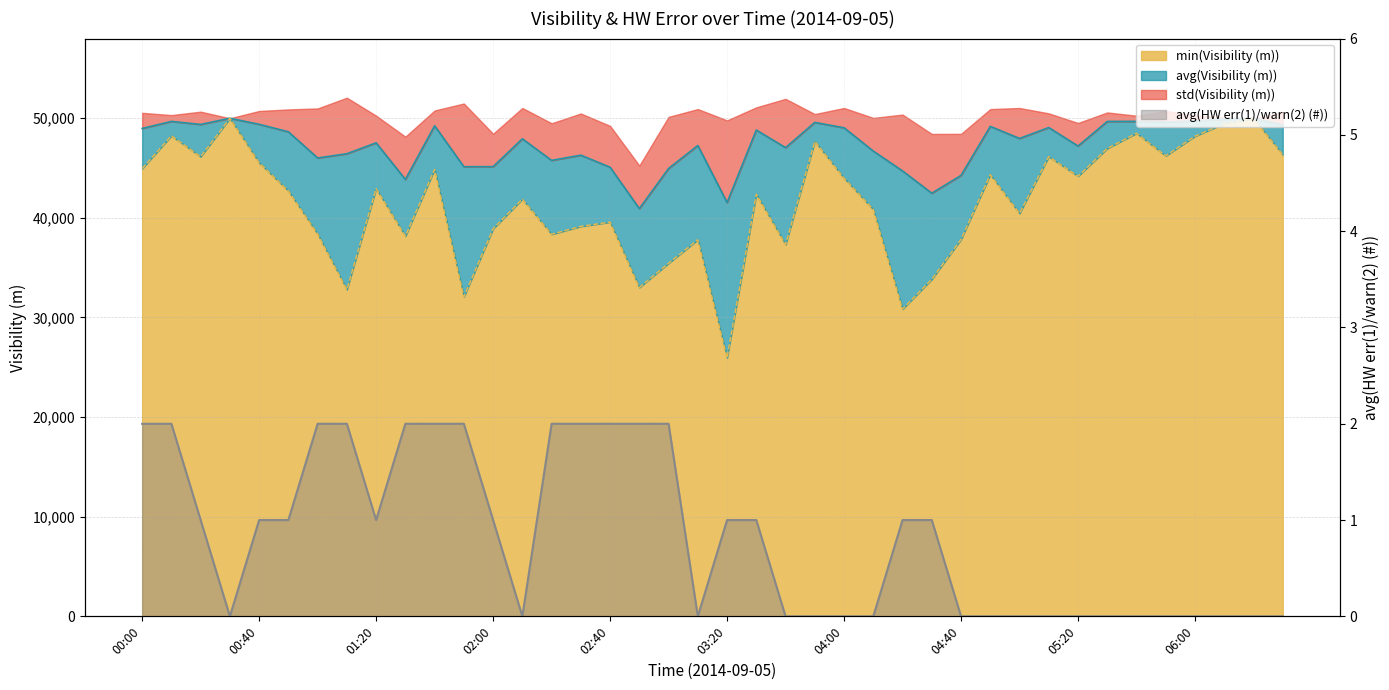

True or false: avg(Visibility (m)) and min(Visibility (m)) intersect in this chart.

False